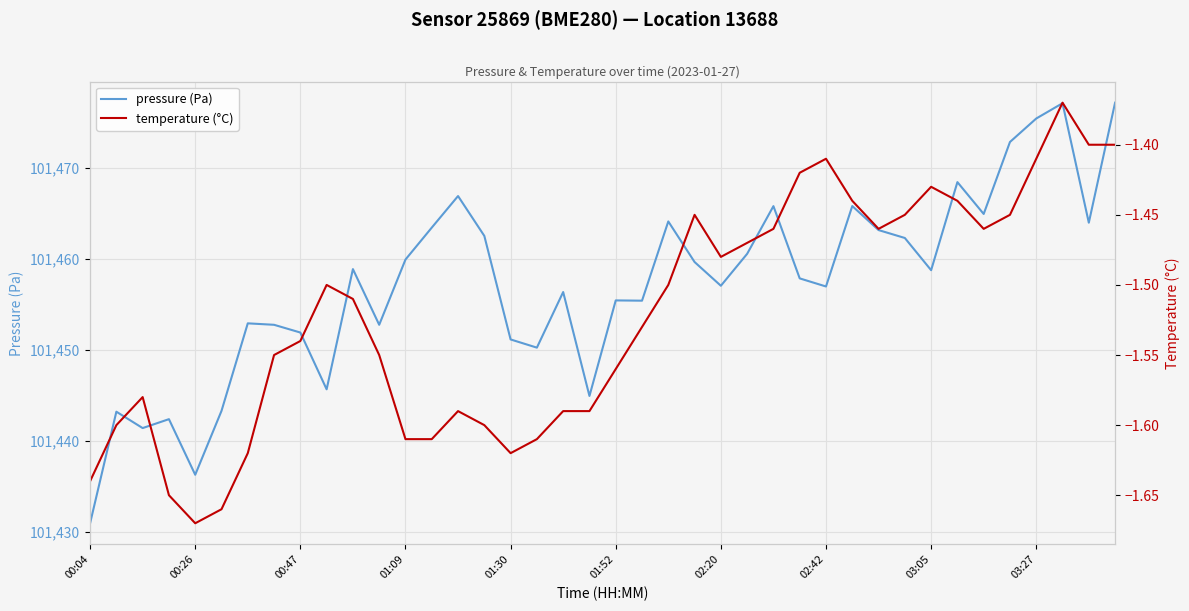

What is the difference between the second highest and minimum values in the pressure (Pa) series?

46.2